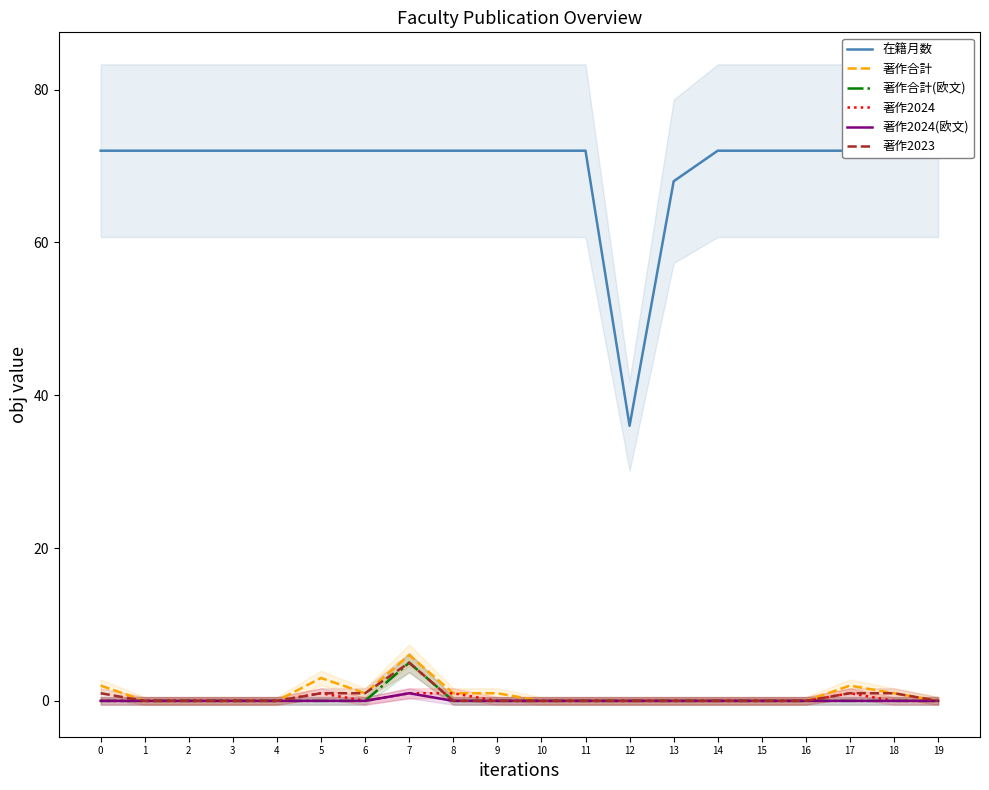

True or false: 著作2024 has more than 1 interior local peaks.

True